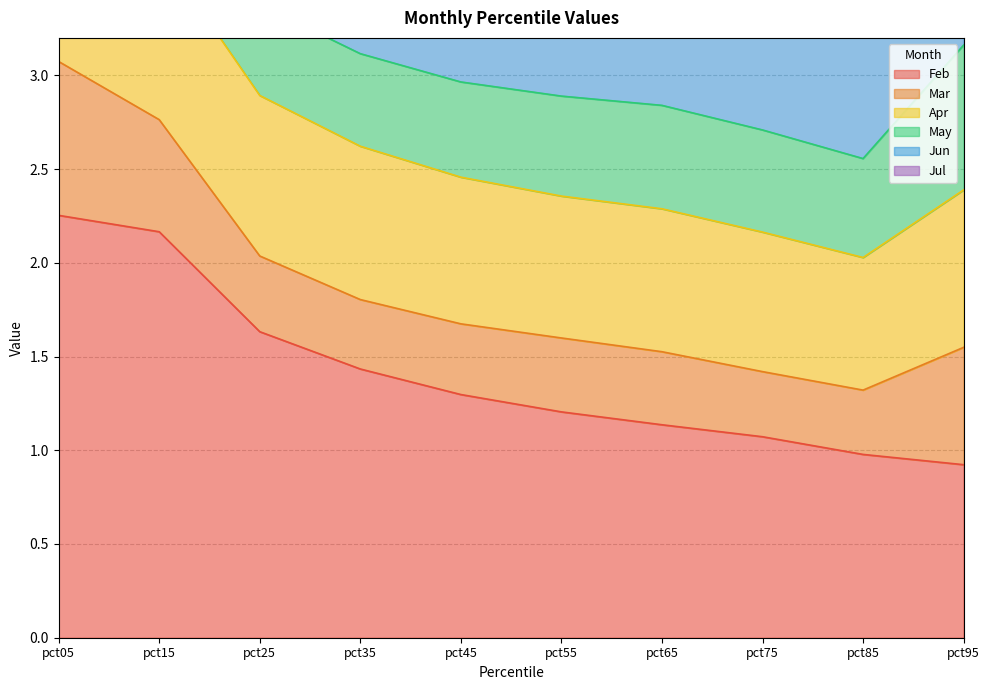

The Feb series shows 2.9 at pct15. True or false?

False